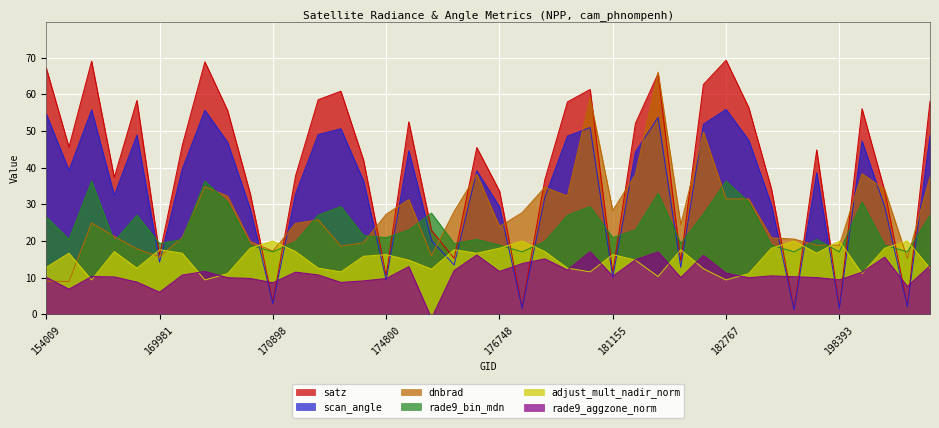

The value of rade9_aggzone_norm at 182767 is 3.8. True or false?

False